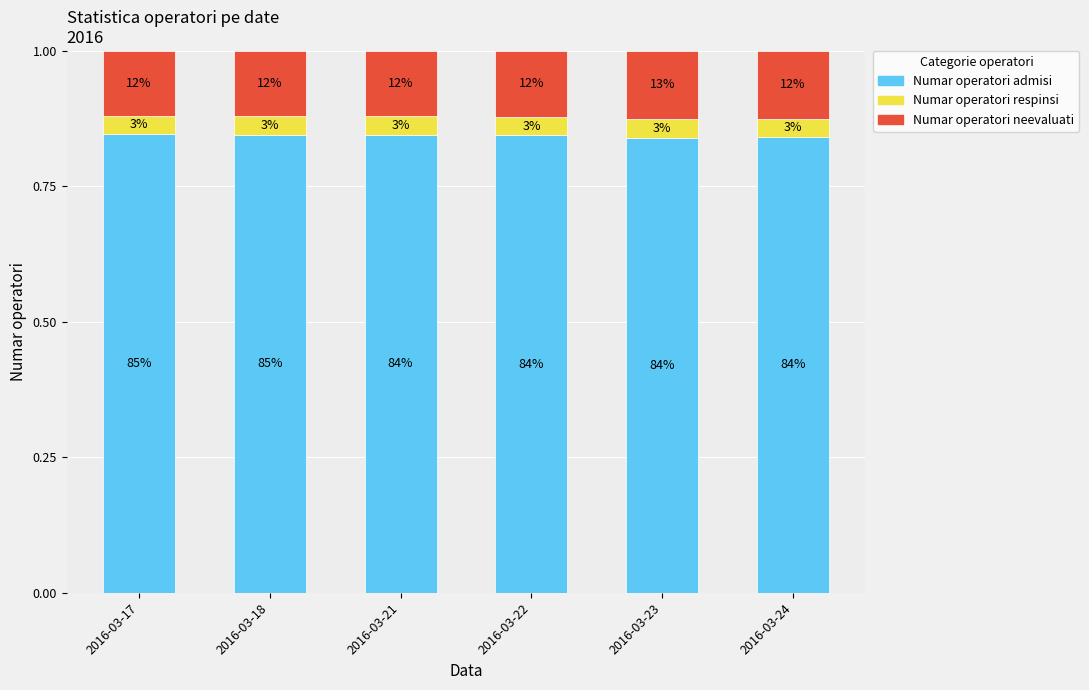

Does the chart contain stacked bars?

Yes